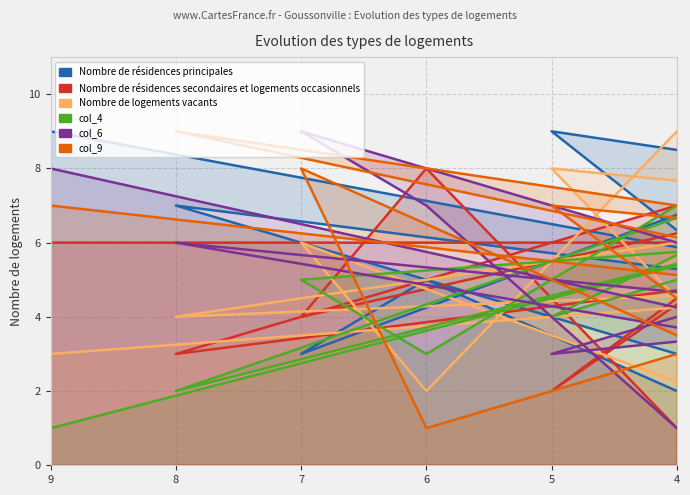

True or false: col_5 has more than 1 points higher than both neighbors.

True